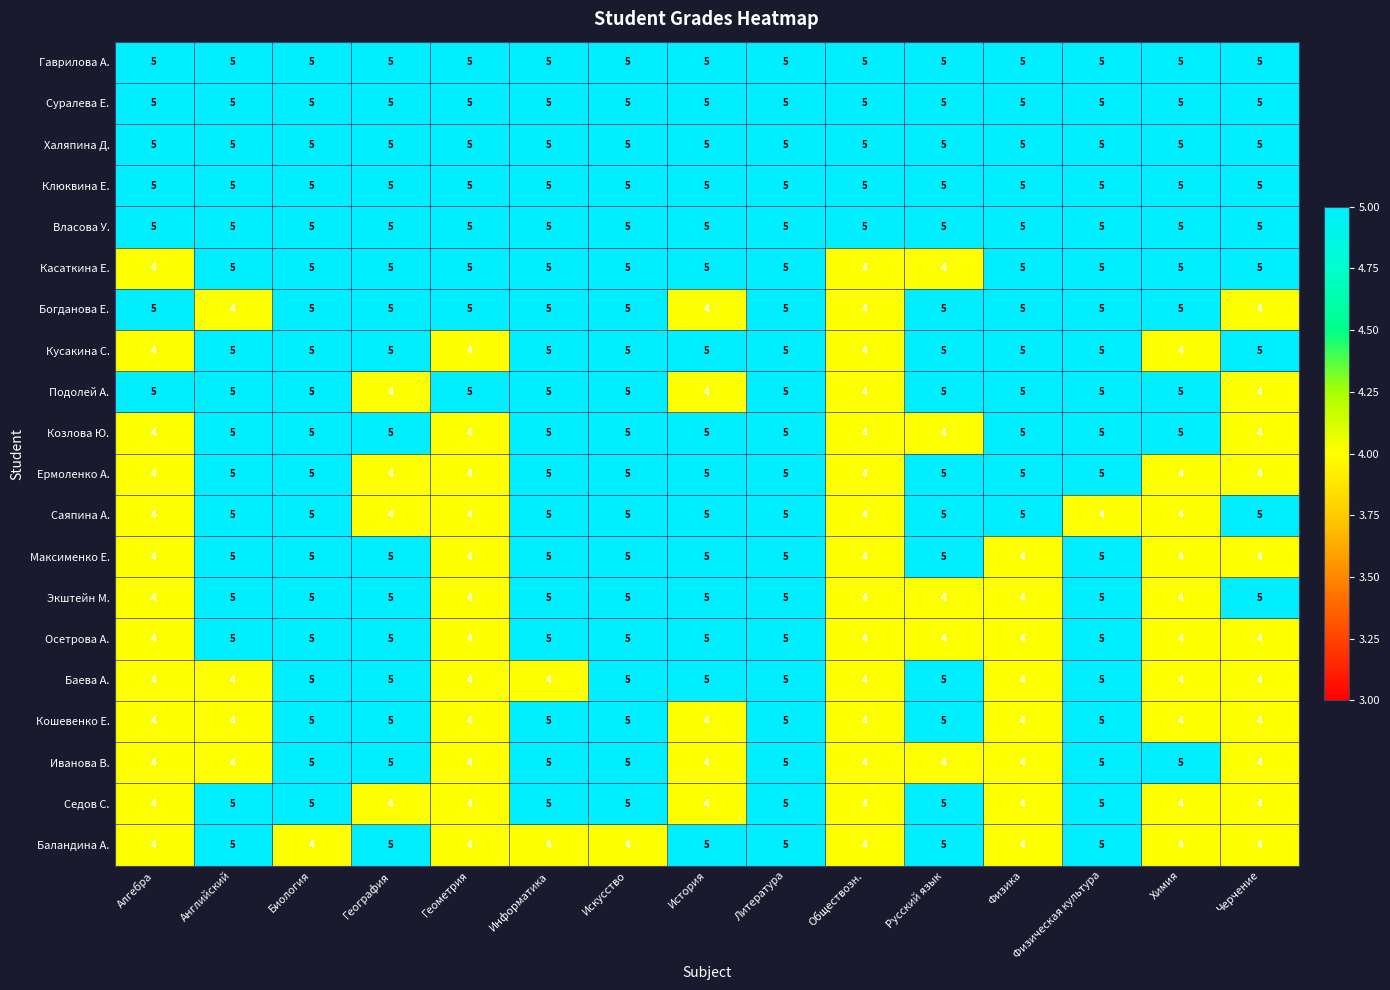

How many categories are shown in the chart?

15